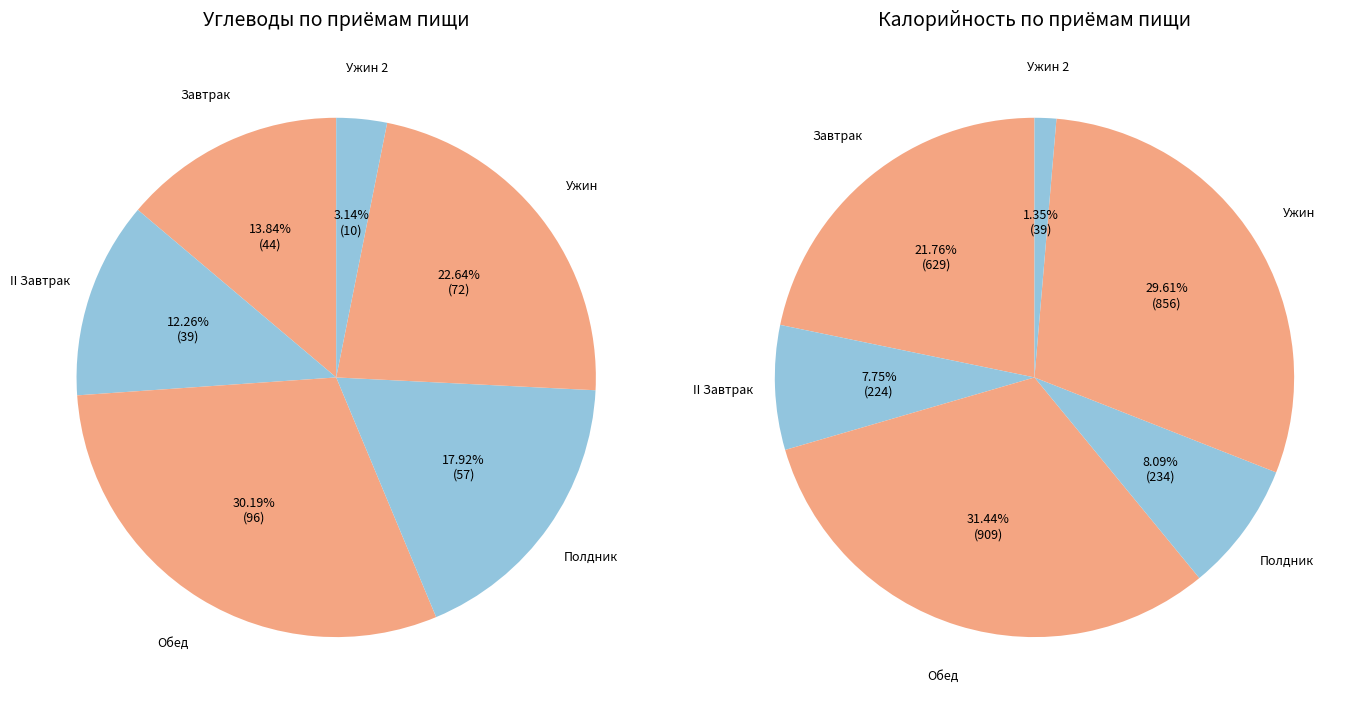

To the nearest percent, what is the average slice percentage?

17%